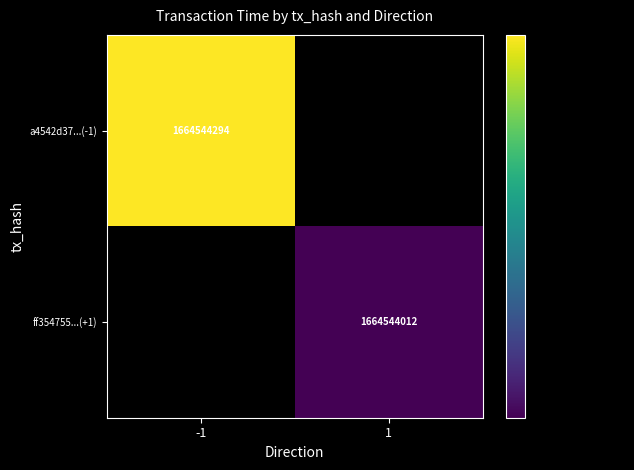

Between 0 and 1, which is larger?

1